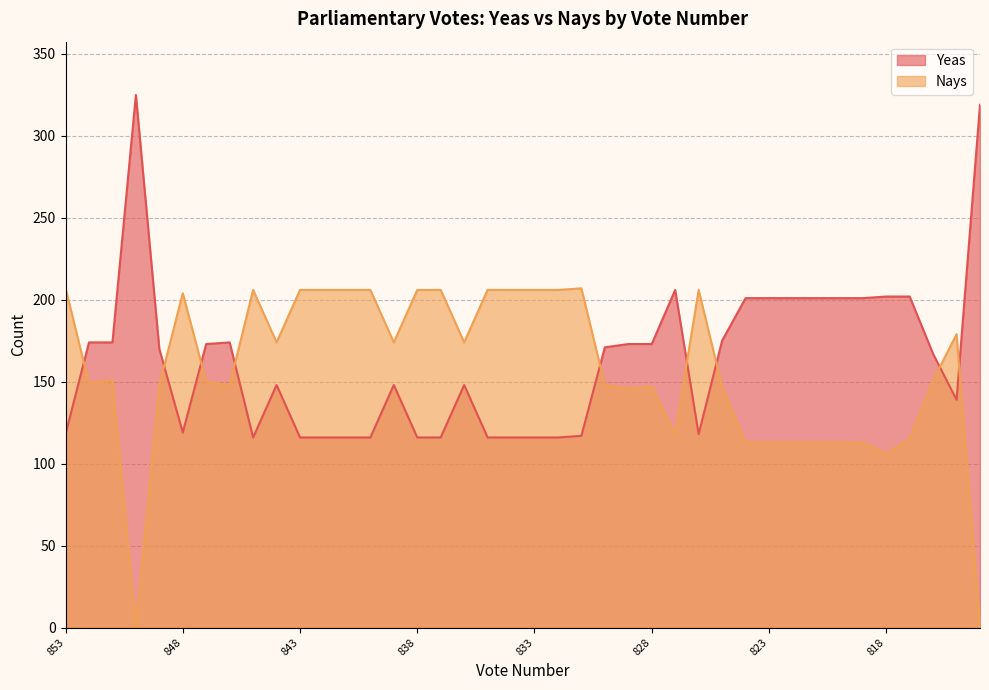

Does the chart display data point markers on the line(s)?

No